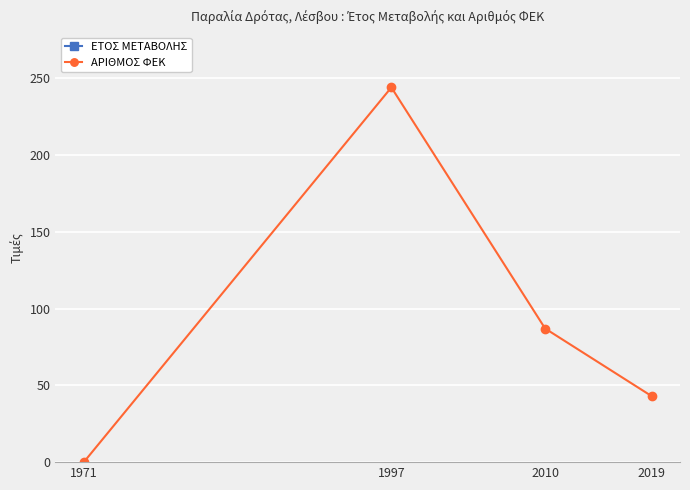

At which category does ΑΡΙΘΜΟΣ ΦΕΚ reach its first local peak?

1997